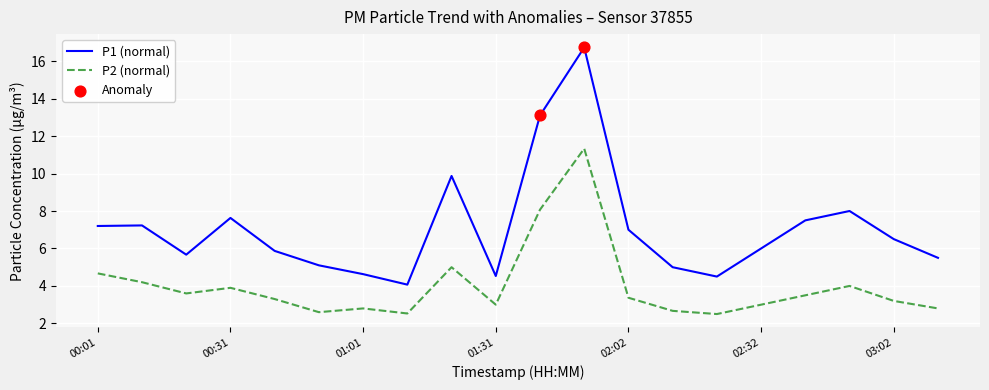

Which series has the largest total across all categories?

P1 (normal)